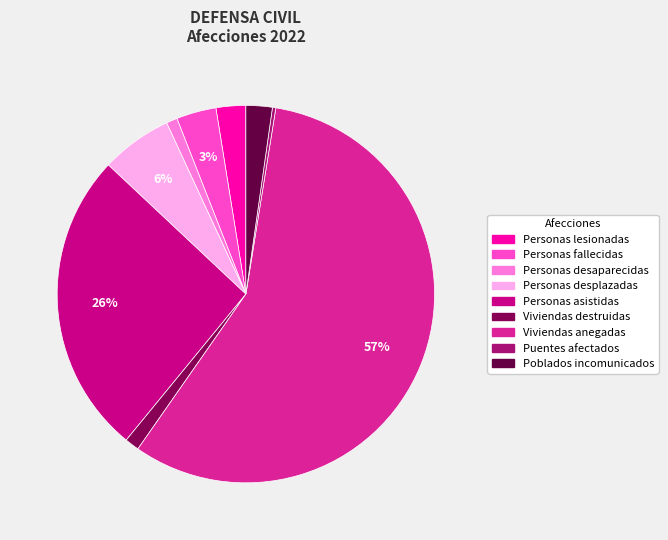

How many slices are in this pie chart?

9